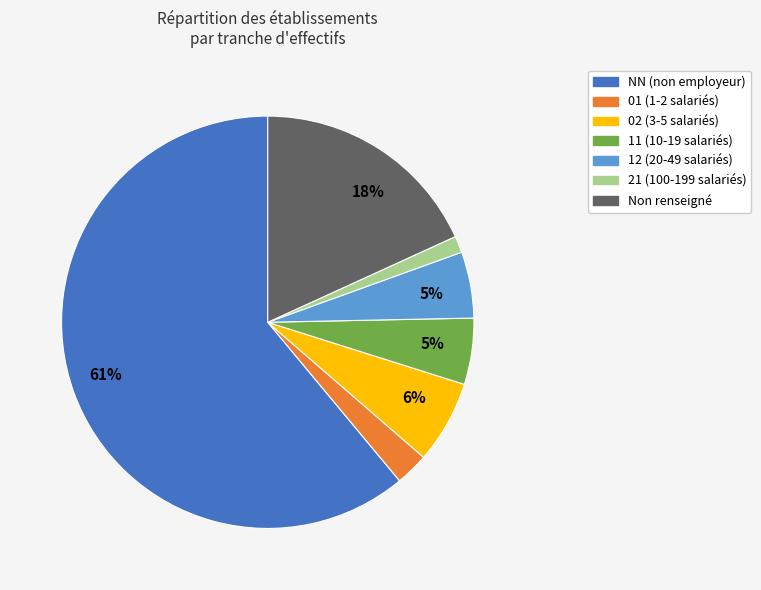

Which category has the biggest portion of the pie?

NN (non employeur)